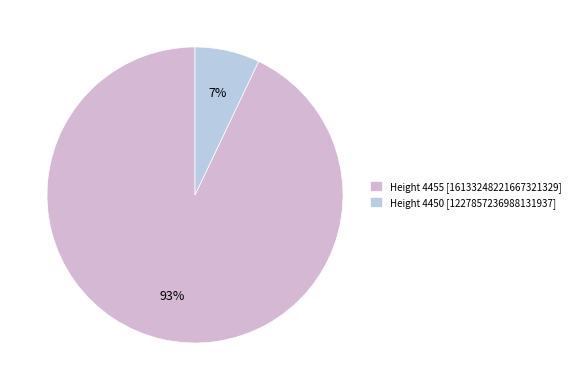

Which slice is the largest?

Height 4455 [16133248221667321329]